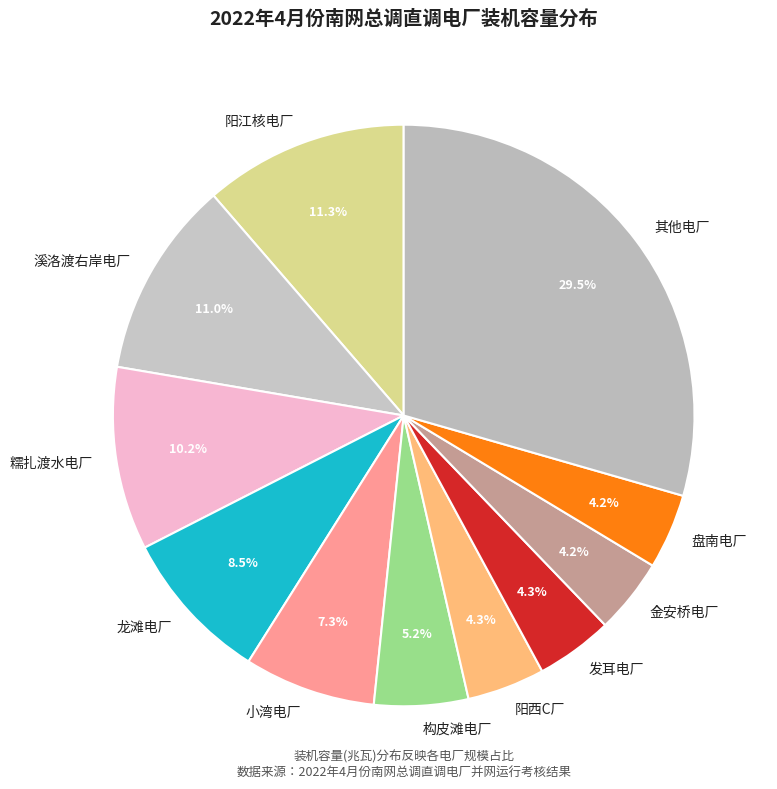

Is the sum of 溪洛渡右岸电厂 and 盘南电厂 greater than half?

No